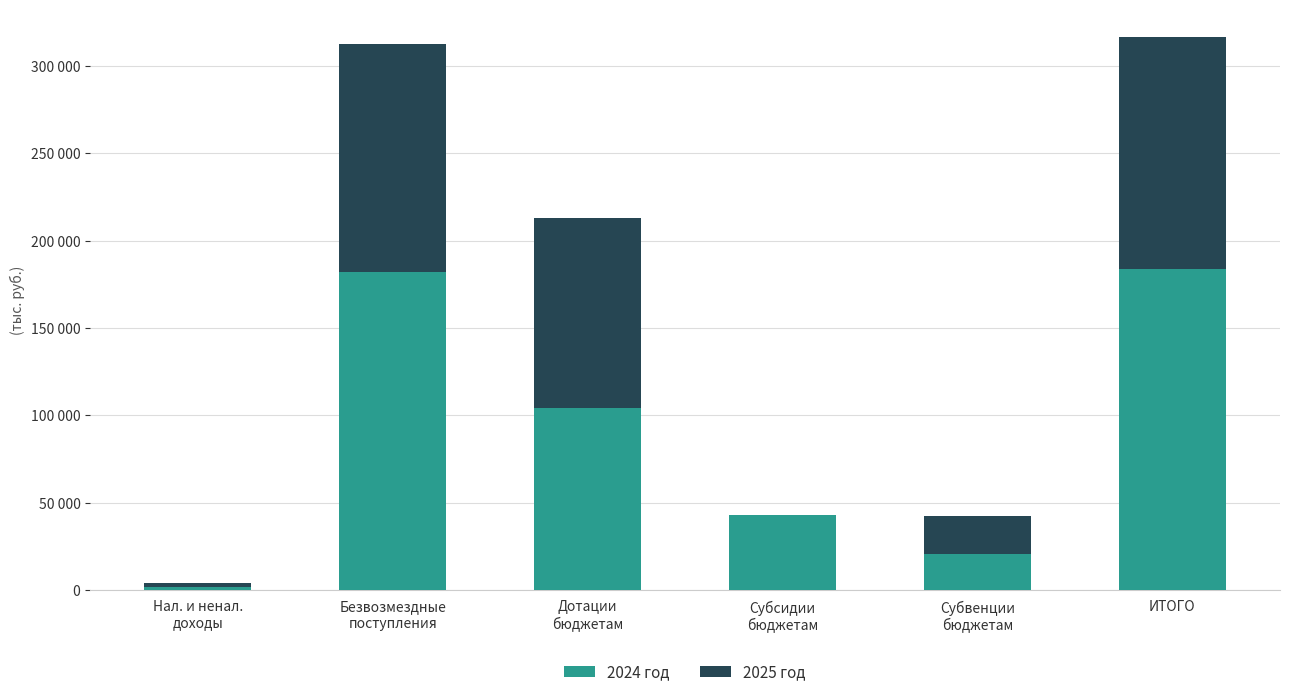

Between Субсидии
бюджетам and Субвенции
бюджетам, which series saw the biggest shift?

2024 год